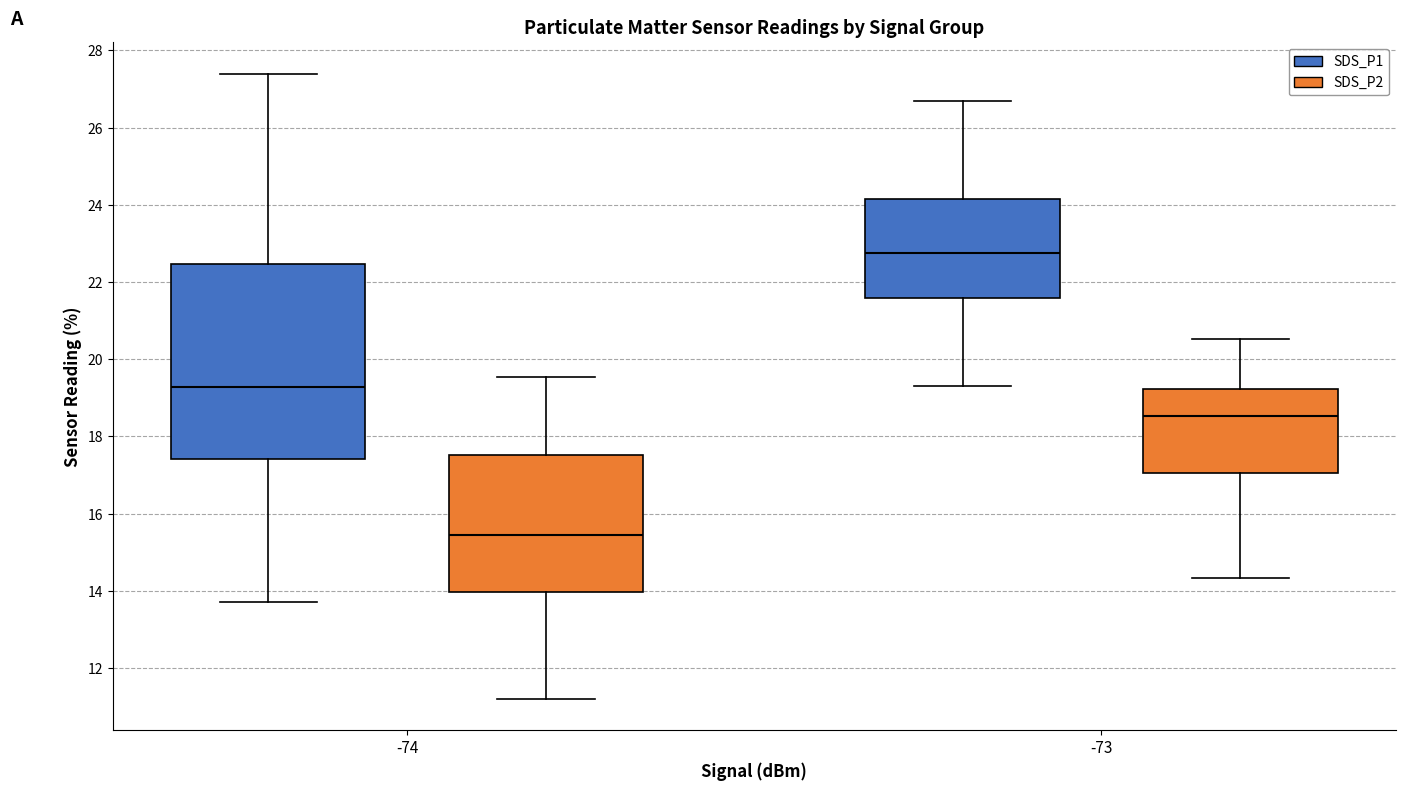

Reading left to right, transcribe this box plot: for each box, give where its median line is, the range the box spans, and where its two whiskers end, as read against the y-axis. The values are not printed on the chart, so give them approximately, as read against the axis.

-74 (SDS_P1): median 19.2, box 17.4 to 22.4, whiskers 13.8 to 27.4
-74 (SDS_P2): median 15.4, box 14.0 to 17.6, whiskers 11.2 to 19.6
-73 (SDS_P1): median 22.8, box 21.6 to 24.2, whiskers 19.4 to 26.8
-73 (SDS_P2): median 18.6, box 17.0 to 19.2, whiskers 14.4 to 20.6